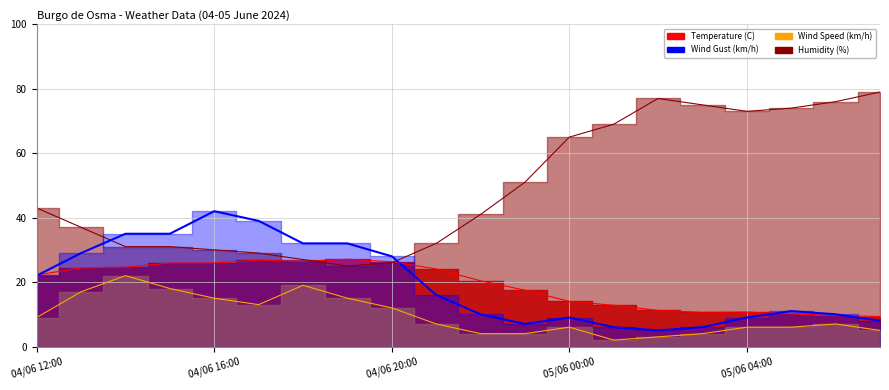

True or false: Humidity (%) and Wind Speed (km/h) intersect in this chart.

False